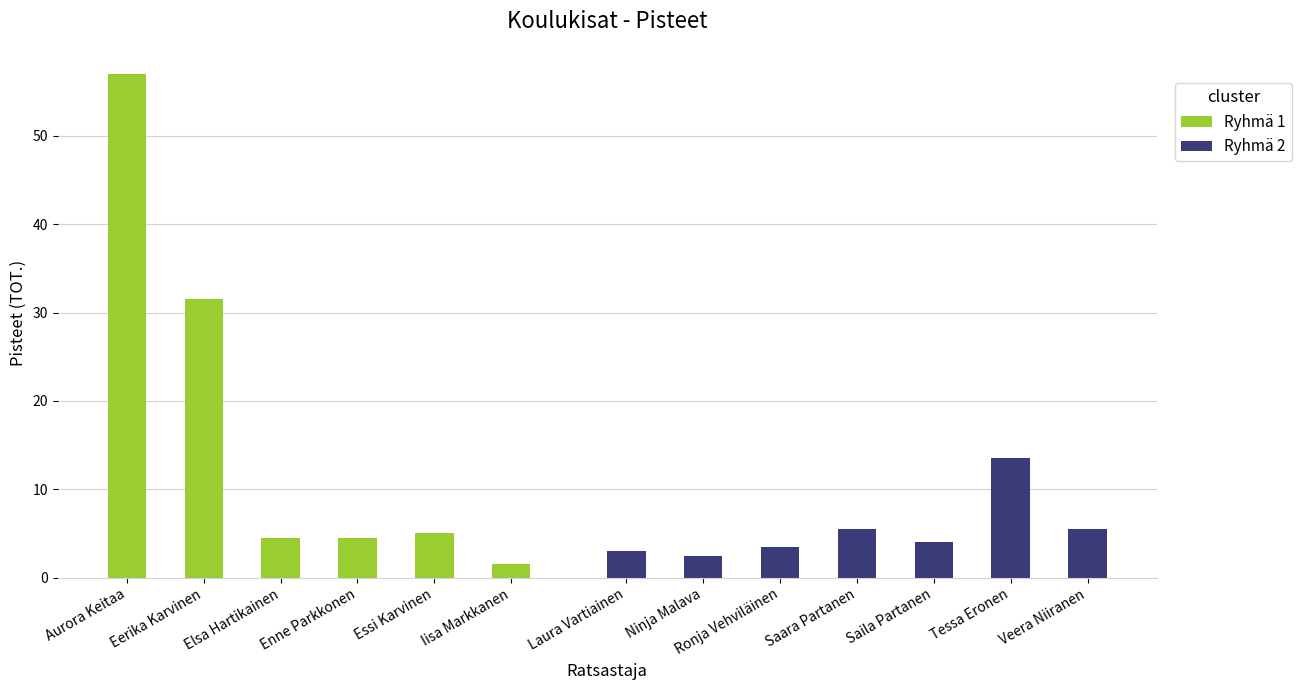

At which label does Ryhmä 1 reach its minimum?

Iisa Markkanen